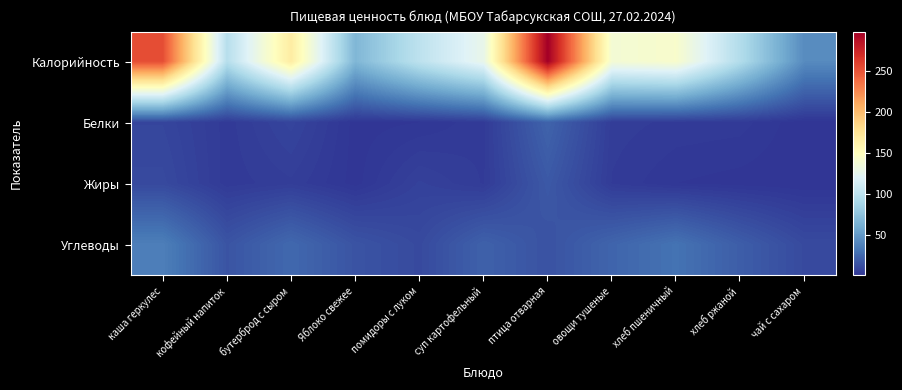

Reading left to right, transcribe all the data shown in this chart.

Калорийность: каша геркулес=253.0	кофейный напиток=96.4	бутерброд с сыром=166.4	Яблоко свежее=66.6	помидоры с луком=100.1	суп картофельный=127.0	птица отварная=297.6	овощи тушеные=137.8	хлеб пшеничный=142.0	хлеб ржаной=93.8	чай с сахаром=42.0
Белки: каша геркулес=8.1	кофейный напиток=2.9	бутерброд с сыром=7.5	Яблоко свежее=0.6	помидоры с луком=1.2	суп картофельный=3.2	птица отварная=22.0	овощи тушеные=4.1	хлеб пшеничный=3.2	хлеб ржаной=2.9	чай с сахаром=0.2
Жиры: каша геркулес=9.8	кофейный напиток=2.8	бутерброд с сыром=4.4	Яблоко свежее=0.6	помидоры с луком=6.1	суп картофельный=3.4	птица отварная=17.0	овощи тушеные=3.4	хлеб пшеничный=1.2	хлеб ржаной=0.6	чай с сахаром=0.0
Углеводы: каша геркулес=35.6	кофейный напиток=14.9	бутерброд с сыром=24.5	Яблоко свежее=14.7	помидоры с луком=10.1	суп картофельный=20.9	птица отварная=14.0	овощи тушеные=22.7	хлеб пшеничный=29.6	хлеб ржаной=19.2	чай с сахаром=10.2